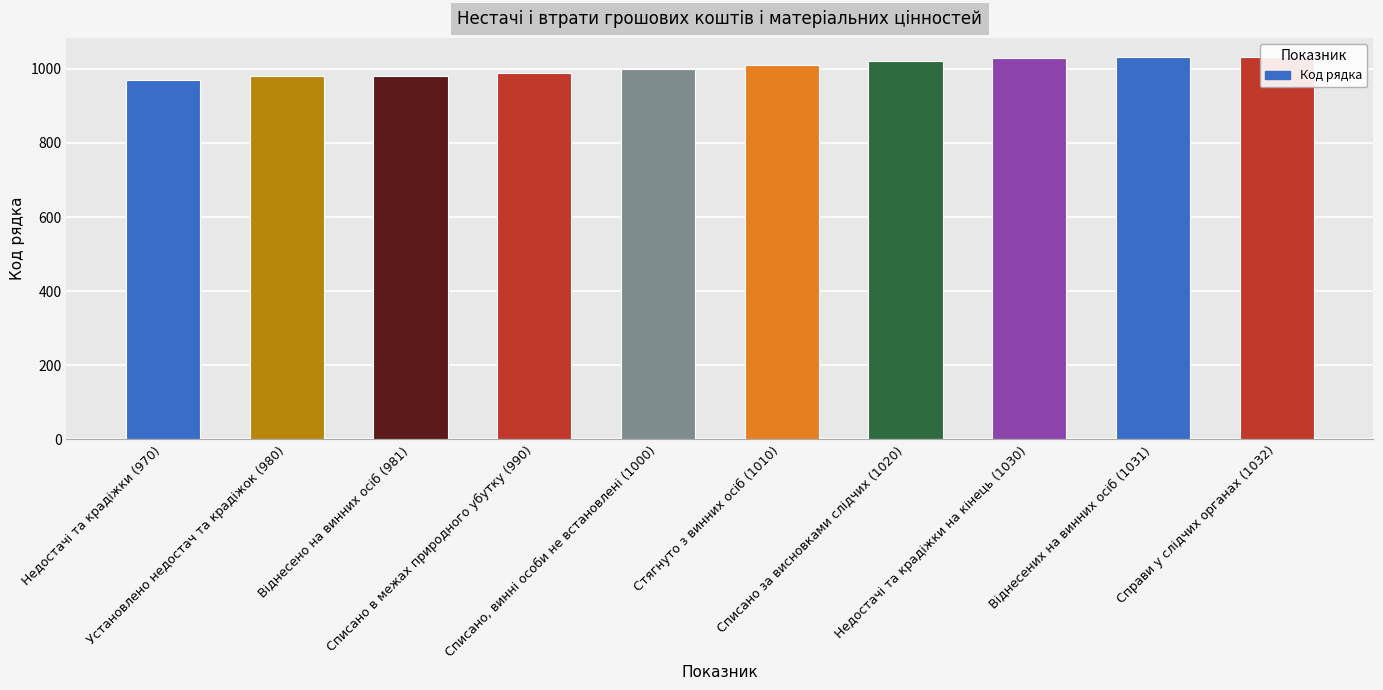

What is the value of the 5th bar from the left?

1000